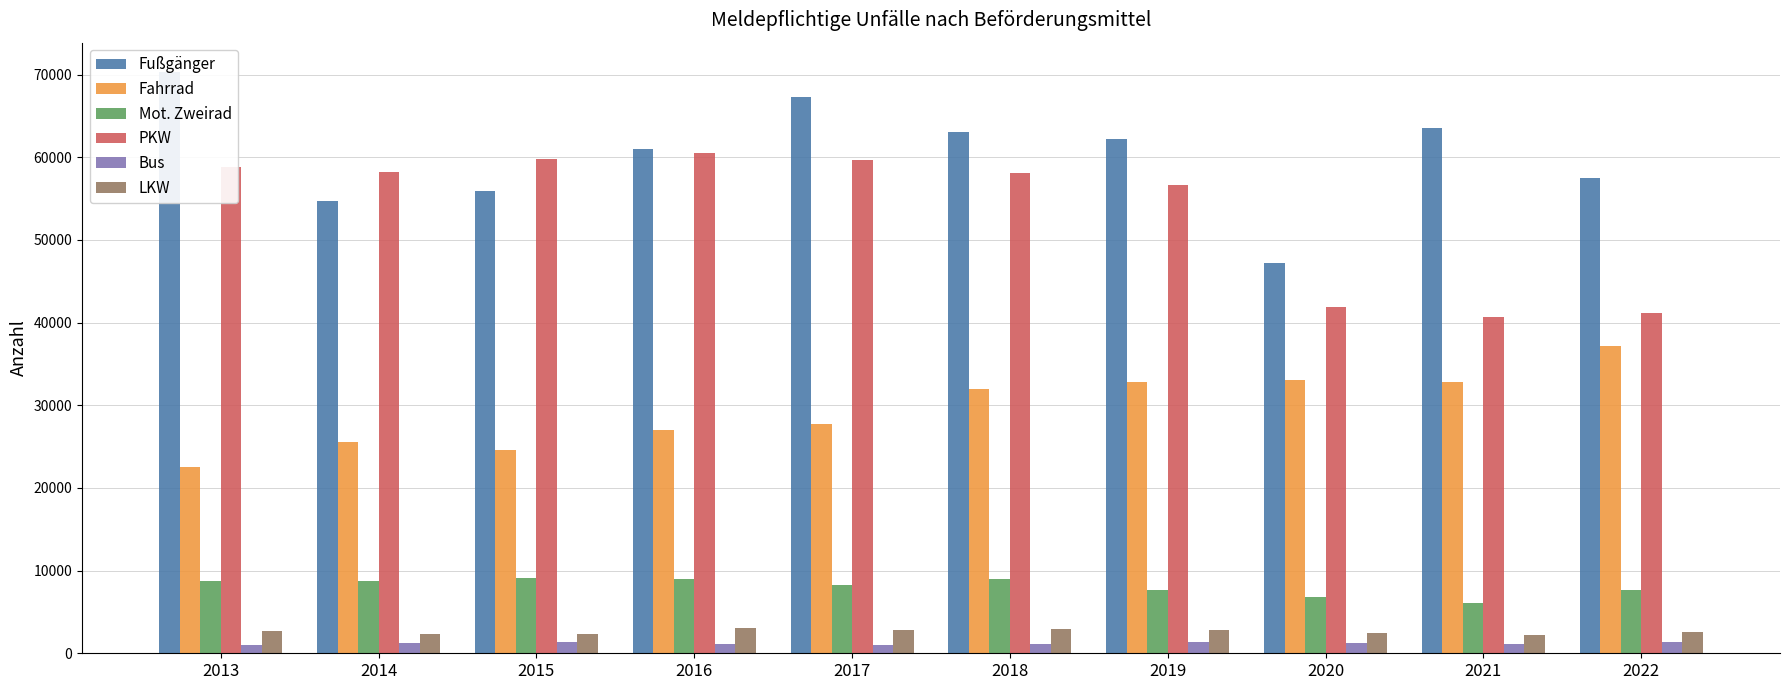

Where does the Mot. Zweirad series first go above 8736?

2013